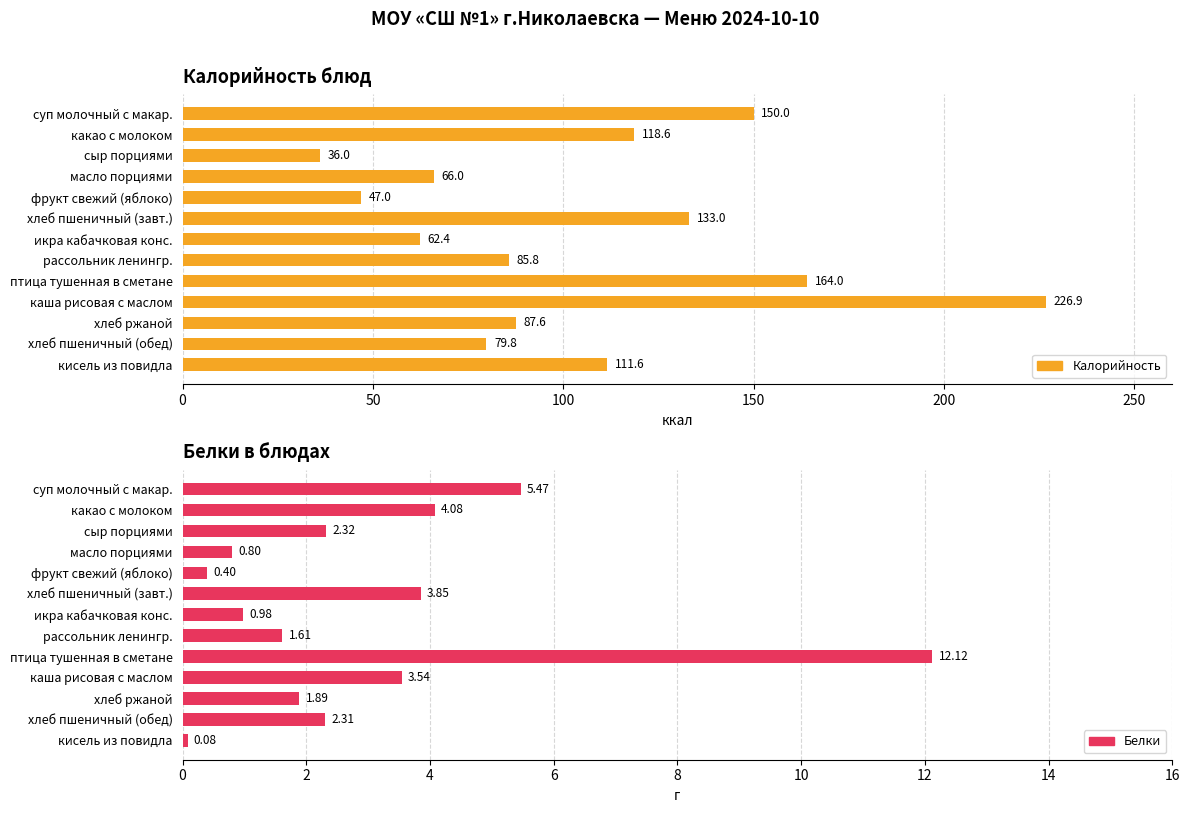

Rank the series by their average value, from lowest to highest.

Белки, Калорийность